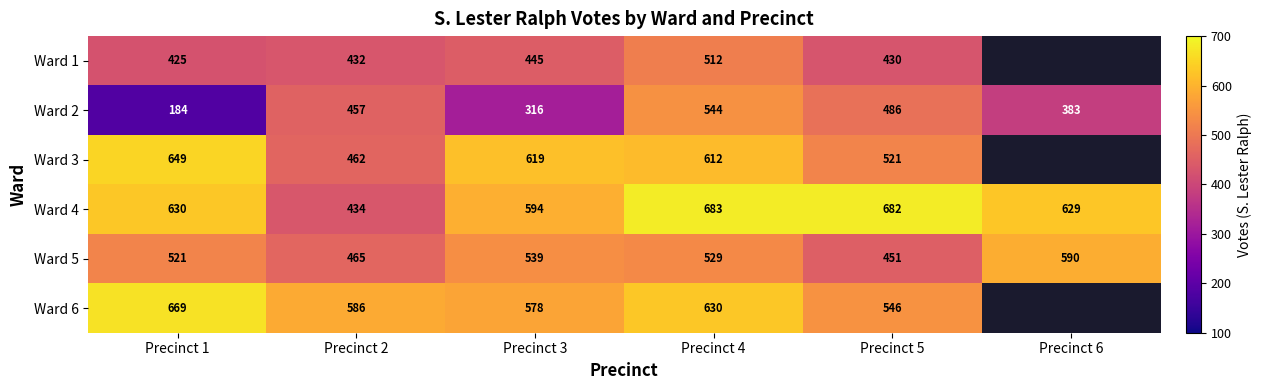

What is the sum of the Ward 1 values at Precinct 1 and Precinct 3?

870